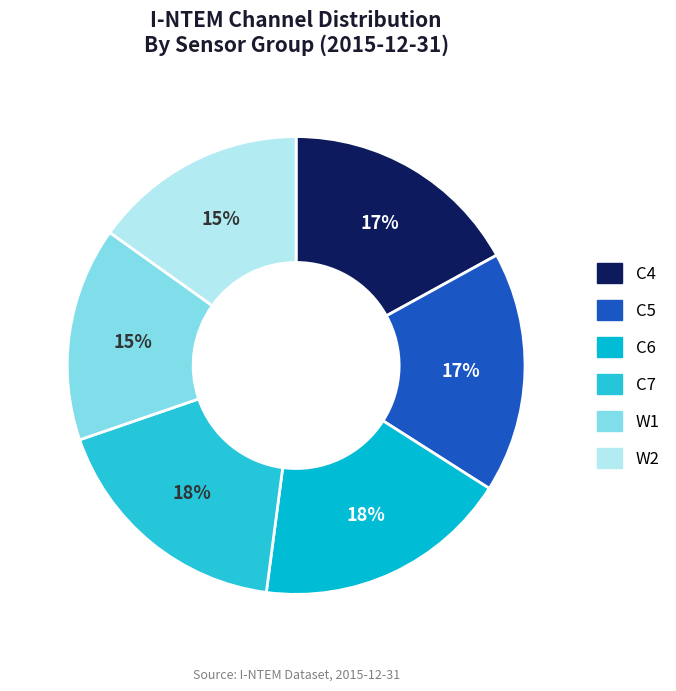

Count the number of slices in the pie.

6